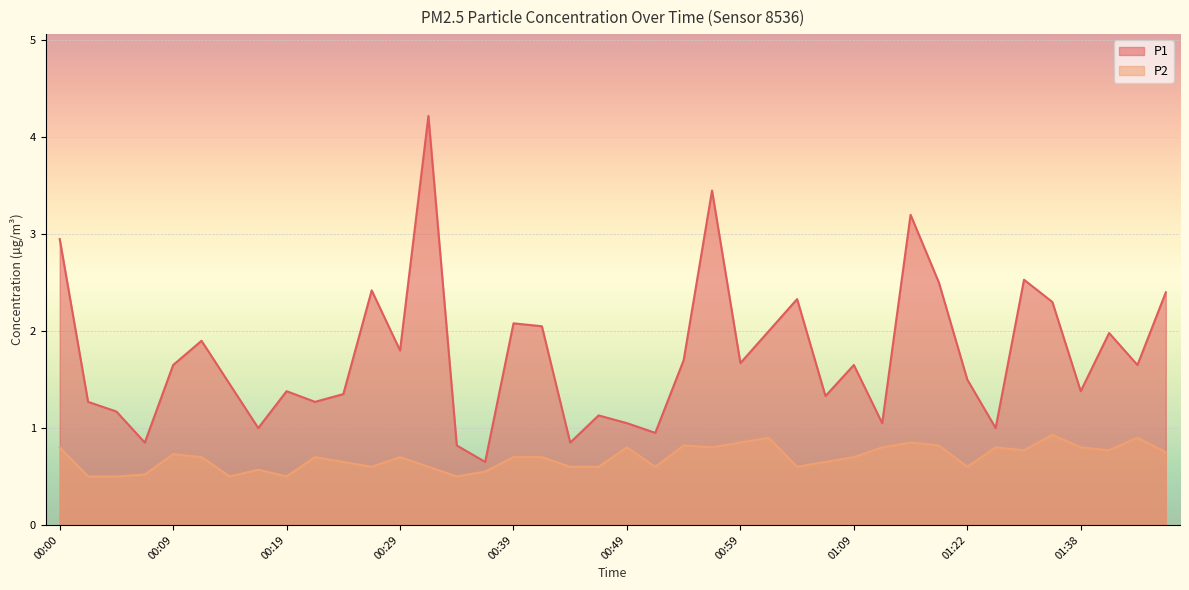

Where does the P1 series first go above 1?

00:00